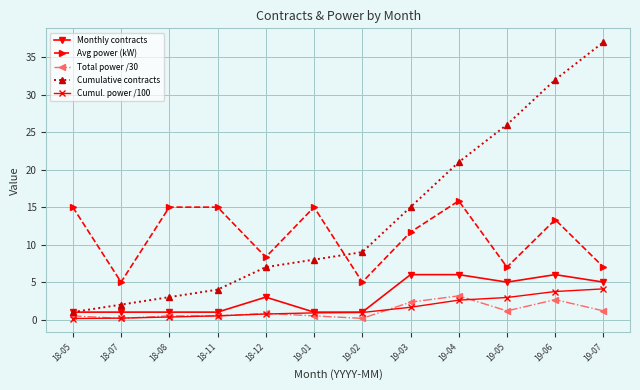

Which category has the lowest value in the Cumulative contracts series?

18-05